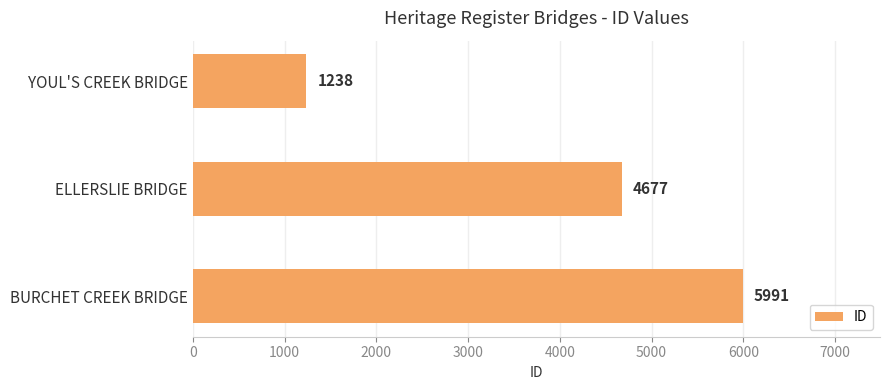

Where is the data nearest to the value 3614?

ELLERSLIE BRIDGE